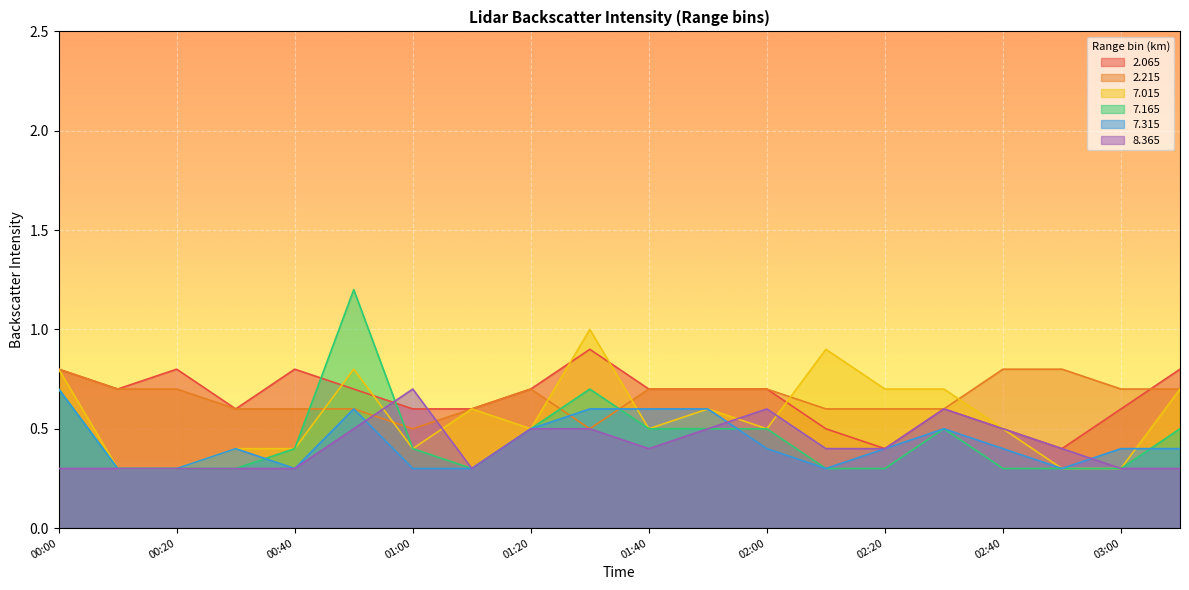

In   2.065, how many points are lower than both neighbors (excluding endpoints)?

4